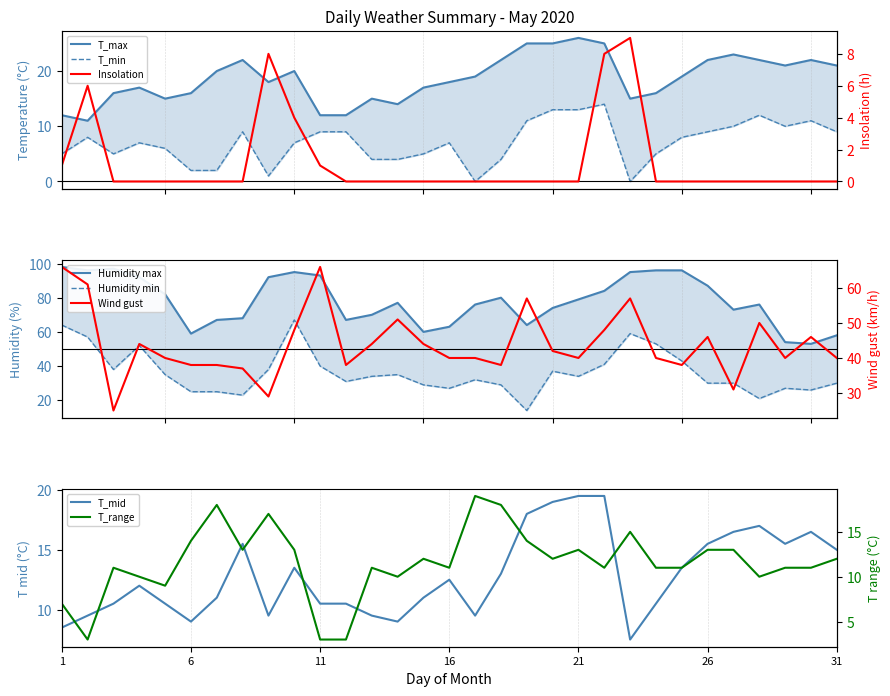

What is the difference between the T_min values at 30 and 25?

3